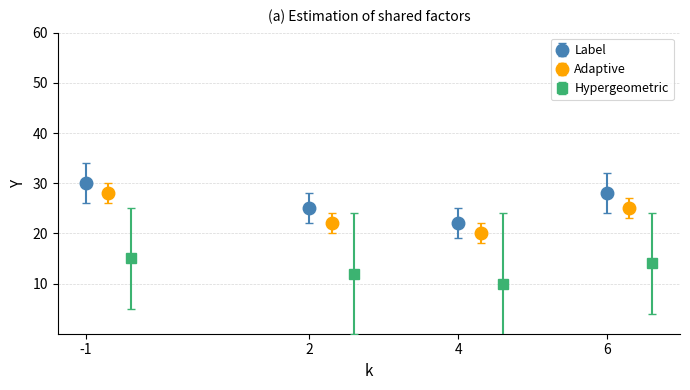

What is the maximum value for Label?

30